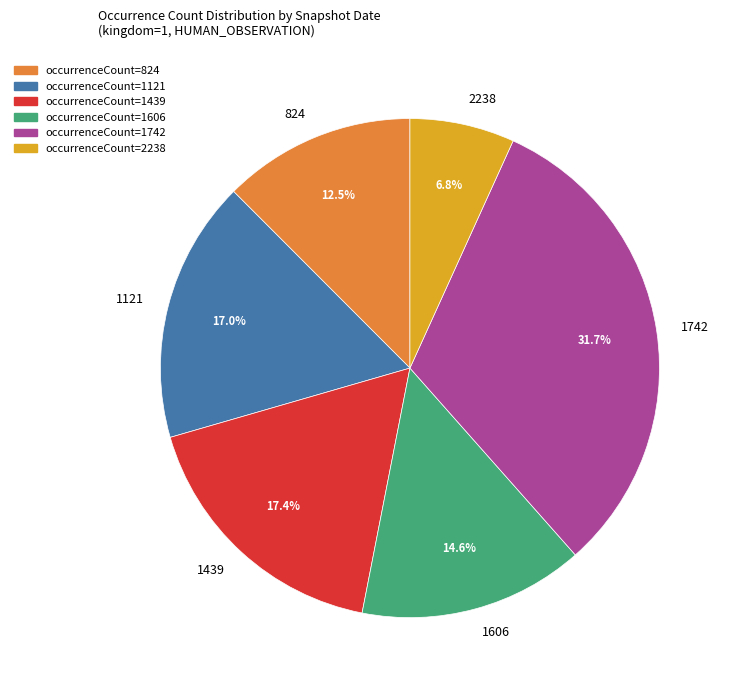

Count the number of slices in the pie.

6